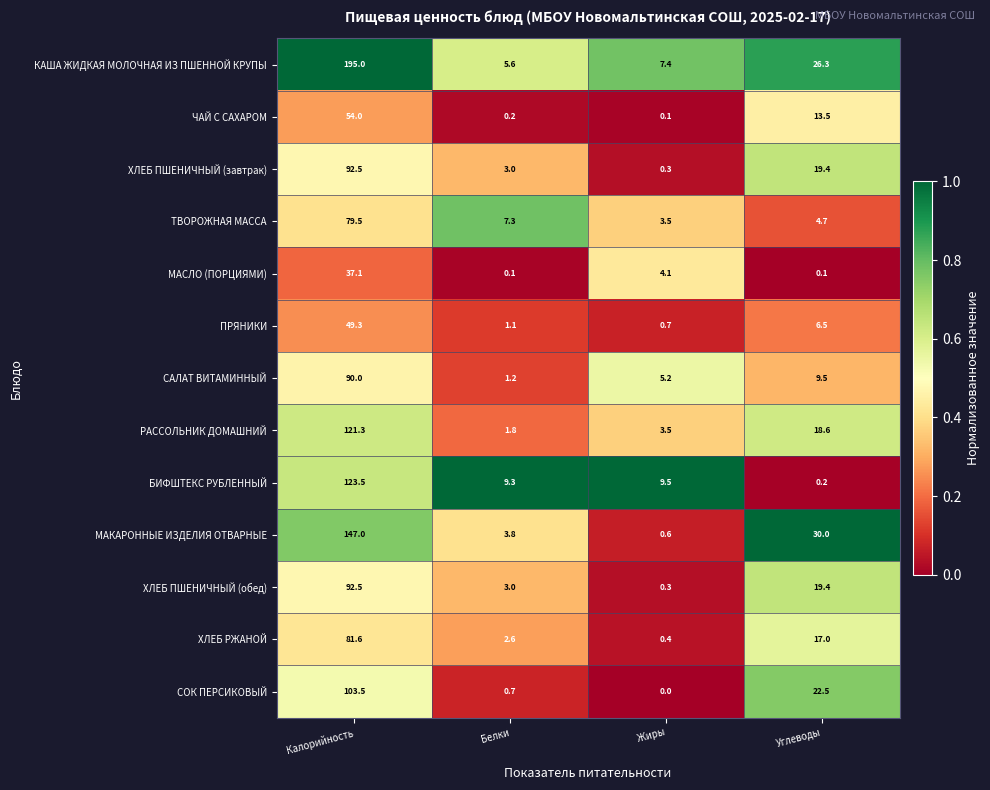

Which label corresponds to the smallest value in the chart?

Жиры